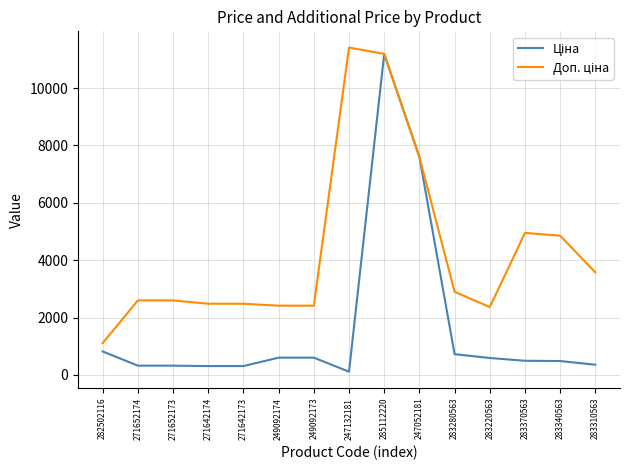

What is the total value across all series at 283220563?

2958.2